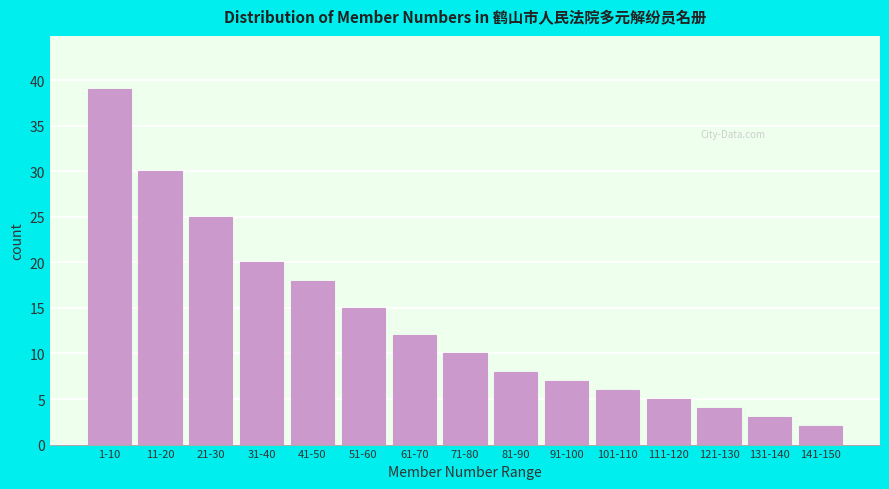

Reading right to left, list all the values displayed in this chart.

2	3	4	5	6	7	8	10	12	15	18	20	25	30	39